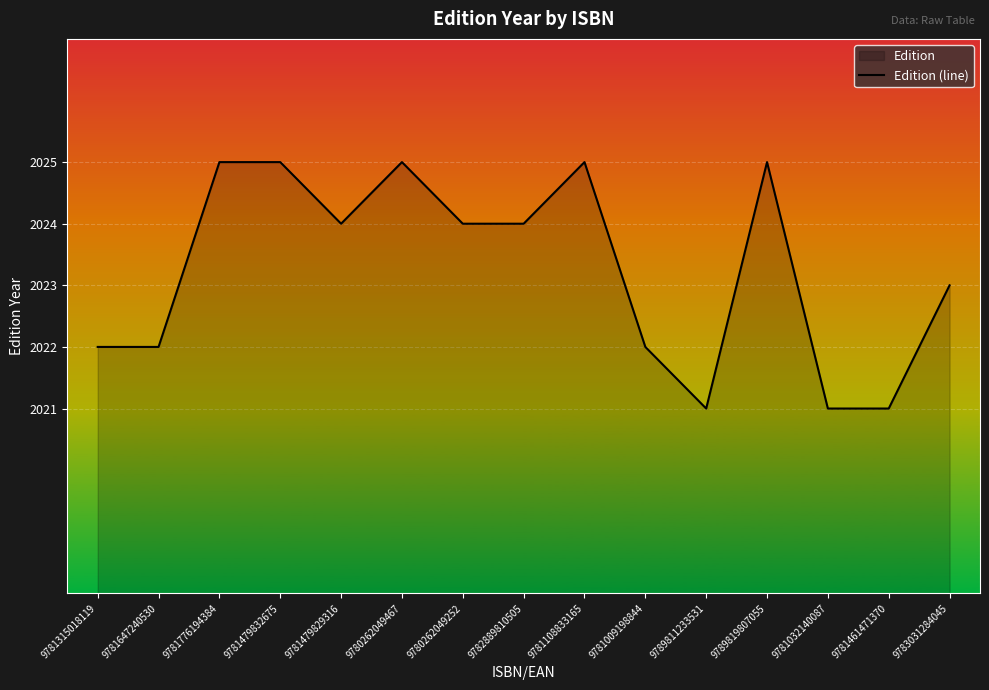

Which category has the highest value across all series?

9781776194384